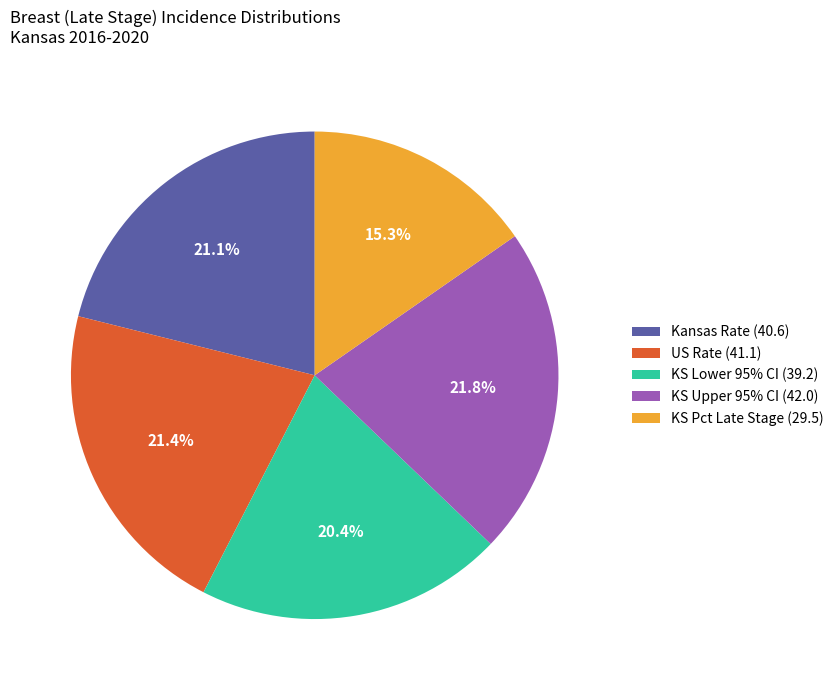

What is the ratio of the value at US Rate (41.1) to the value at KS Lower 95% CI (39.2)?

1.0